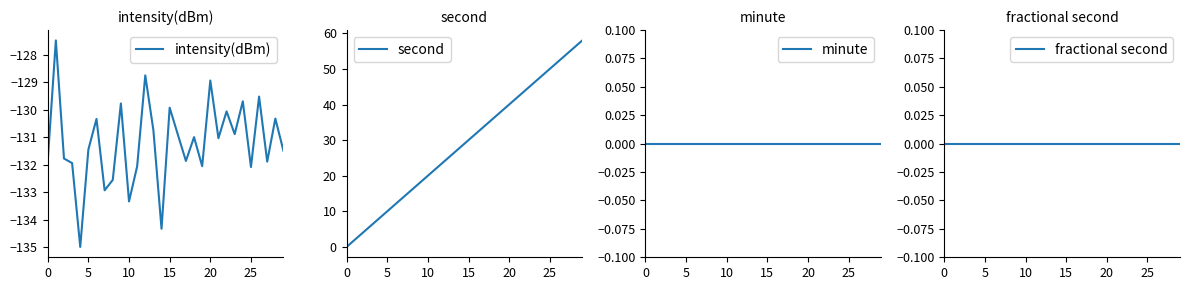

What is the total value across all series at 19?

-94.1